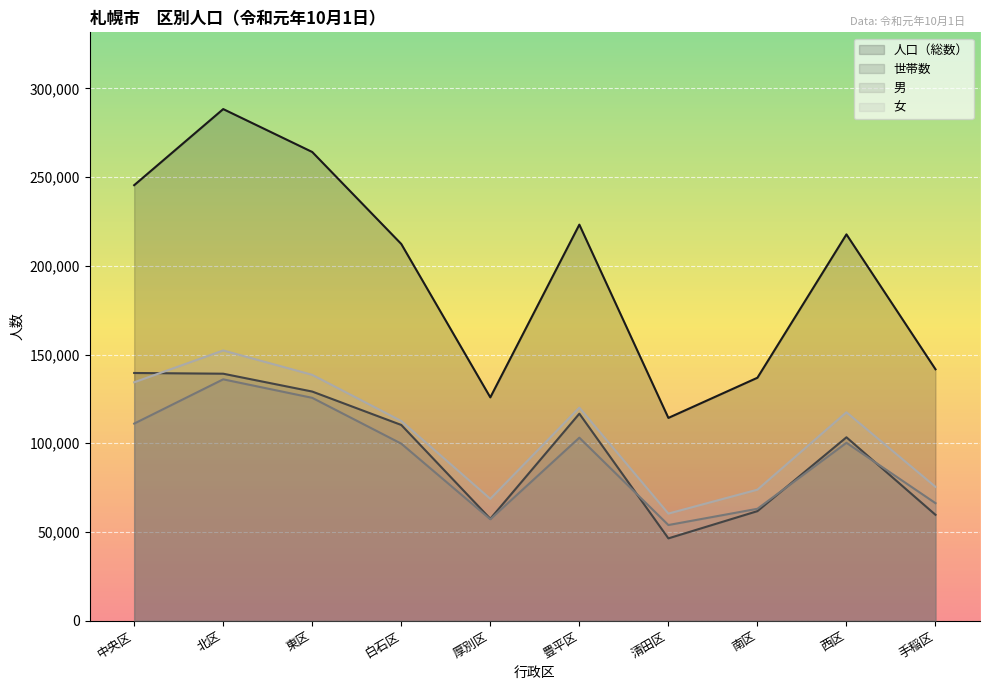

Where is 人口（総数） nearest to the value 201322?

白石区